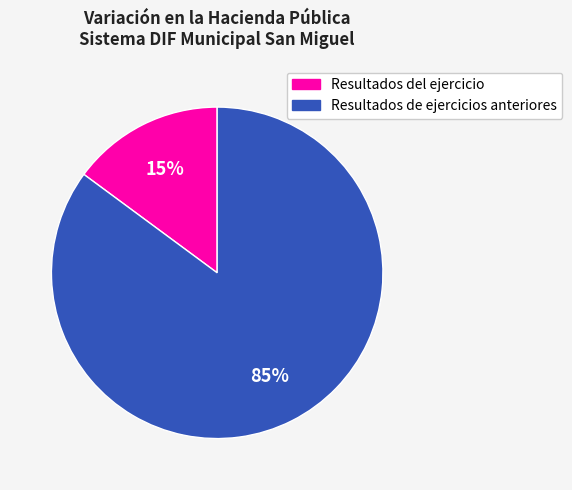

To the nearest percent, what is the average slice percentage?

50%